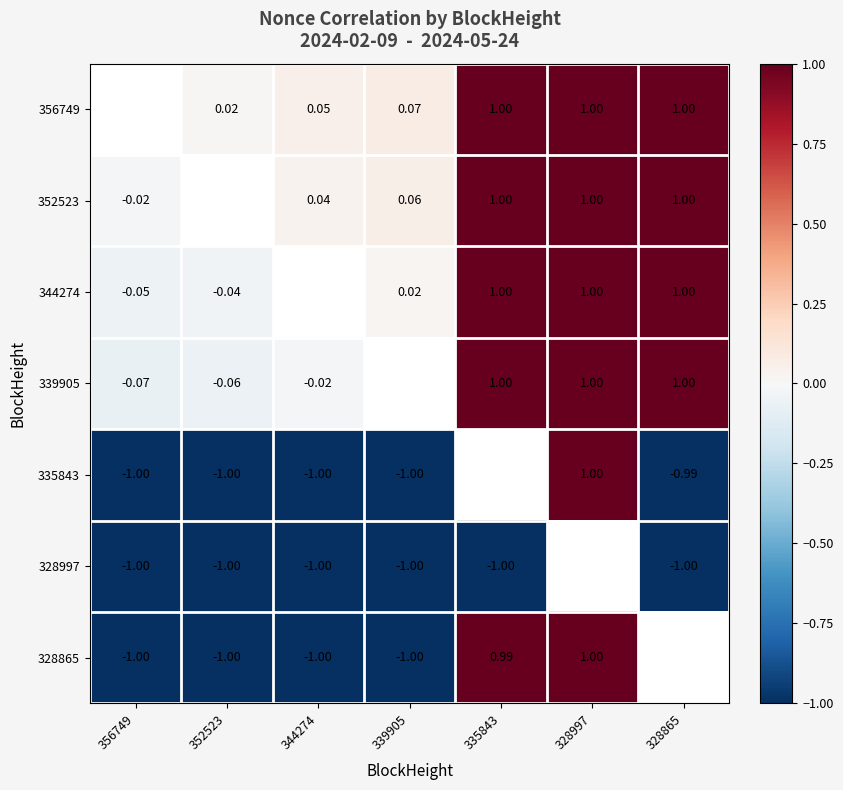

What is the greatest value displayed?

1.0